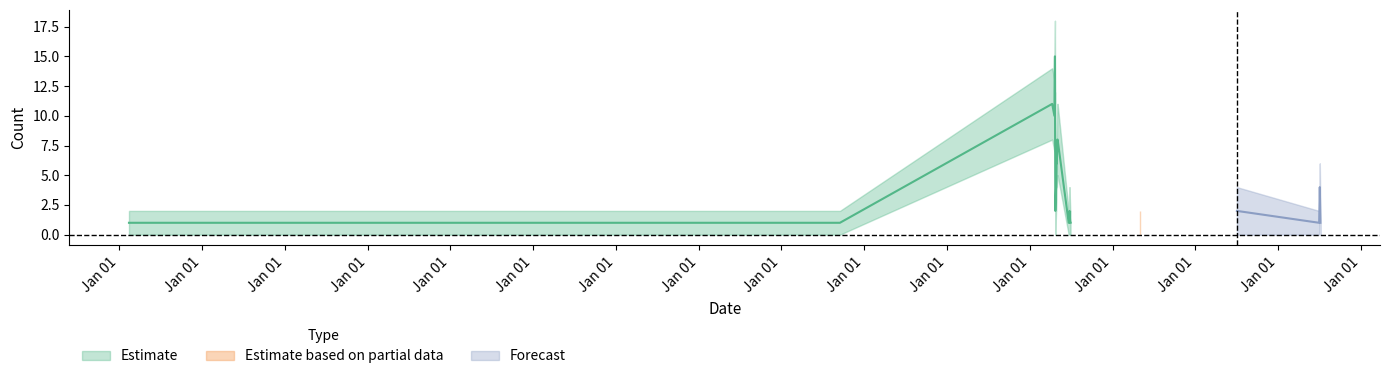

Reading right to left, what are all the values shown in this chart?

Count: 1	4	1	2	1	1	1	2	1	1	1	8	8	6	6	5	4	4	3	2	2	15	12	11	10	1
Count_upper: 2	6	2	4	2	2	2	4	2	2	2	11	11	8	8	7	6	6	5	4	4	18	15	14	13	2
Count_lower: 0	2	0	0	0	0	0	0	0	0	0	5	5	4	4	3	2	2	1	0	0	12	9	8	7	0